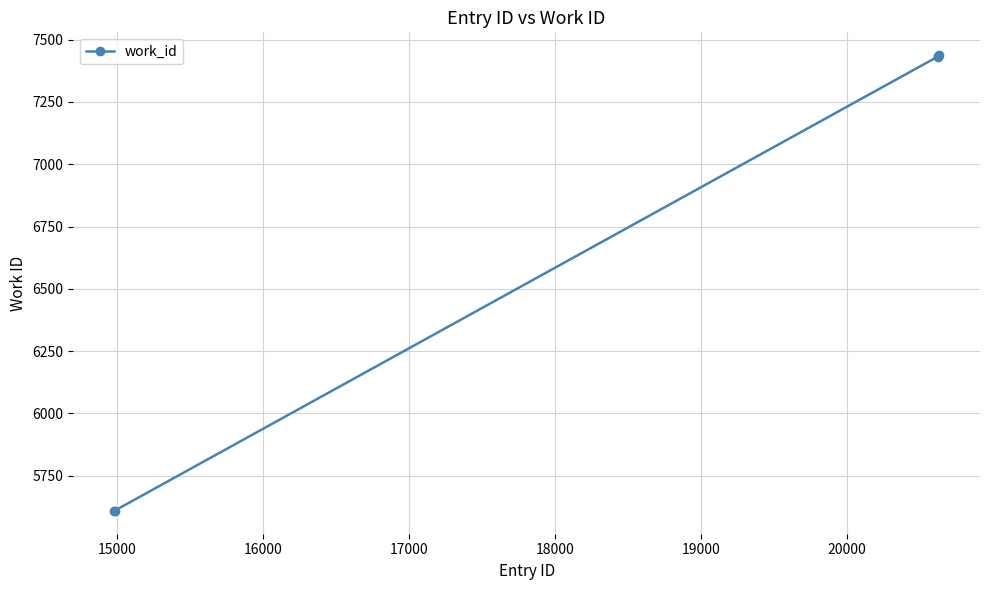

How many series are shown in this chart?

1